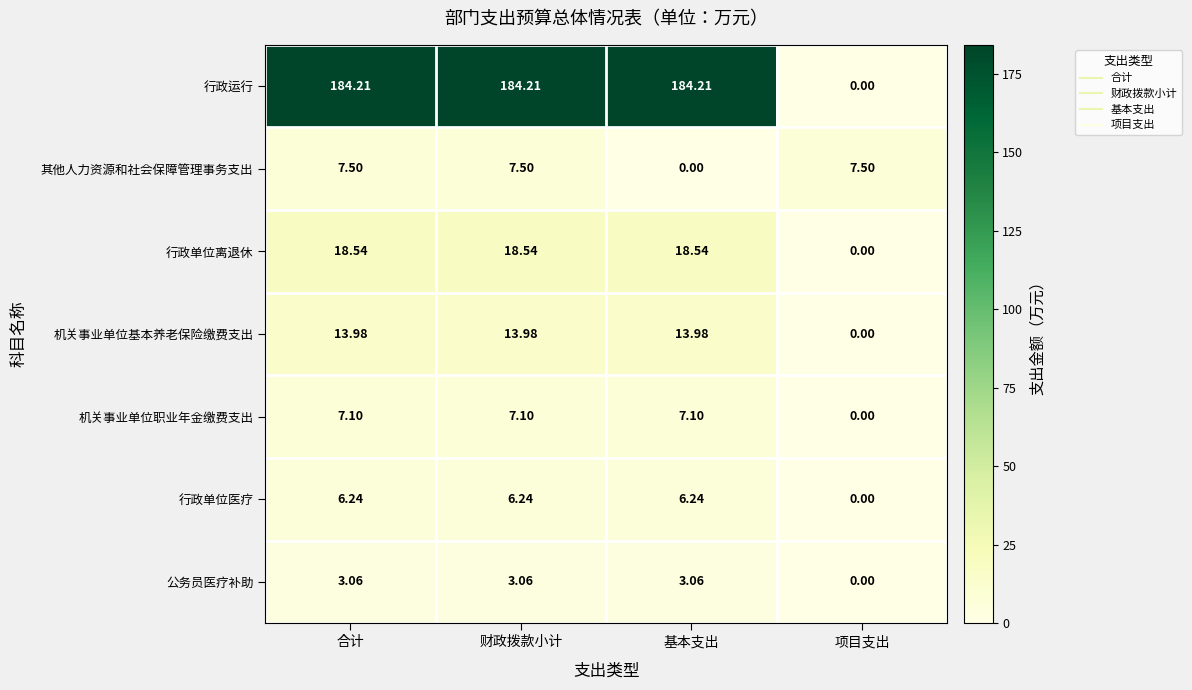

Which category has the lowest value in the 行政单位医疗 series?

项目支出